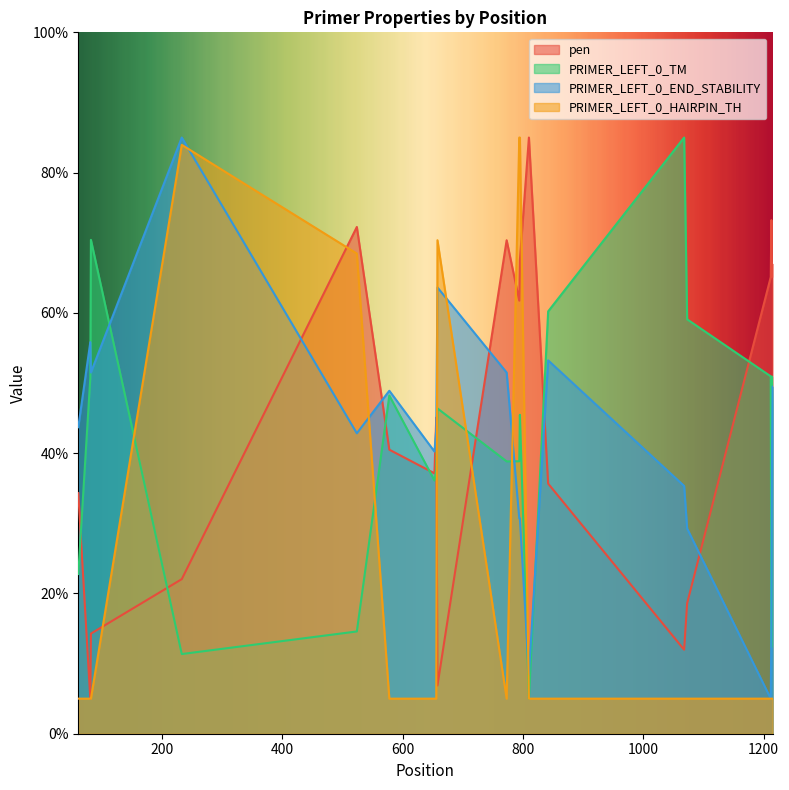

Reading left to right, extract all data points from this chart.

pen: 34.3	5.0	14.3	22.0	72.3	40.5	37.1	45.1	6.9	70.4	61.8	67.5	85.0	35.7	12.0	18.6	65.1	73.2	65.1	67.0
PRIMER_LEFT_0_TM: 22.8	50.7	70.4	11.4	14.6	48.2	36.1	37.6	46.4	38.8	38.8	45.5	5.0	60.2	85.0	59.1	51.0	12.3	50.9	46.6
PRIMER_LEFT_0_END_STABILITY: 43.7	55.8	51.5	85.0	42.8	48.9	40.2	43.4	63.6	51.5	30.7	30.7	8.5	53.2	35.3	29.3	5.0	14.5	38.8	49.5
PRIMER_LEFT_0_HAIRPIN_TH: 5.0	5.0	5.0	84.0	68.5	5.0	5.0	5.0	70.4	5.0	85.0	85.0	5.0	5.0	5.0	5.0	5.0	5.0	5.0	5.0